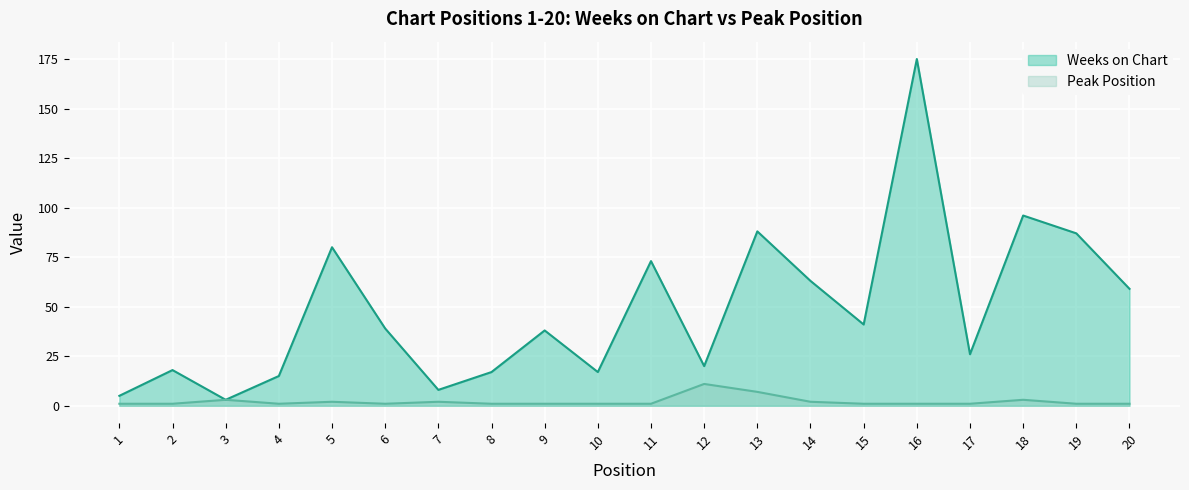

Rank the categories by Peak Position value from lowest to highest.

1, 2, 4, 6, 8, 9, 10, 11, 15, 16, 17, 19, 20, 5, 7, 14, 3, 18, 13, 12